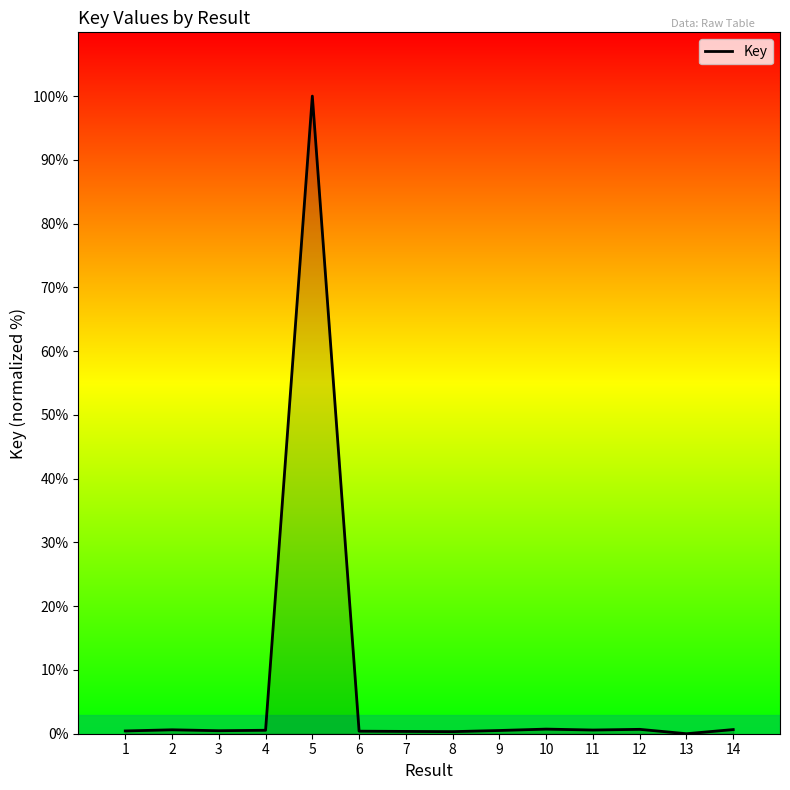

What is the sum of all values?

106.3